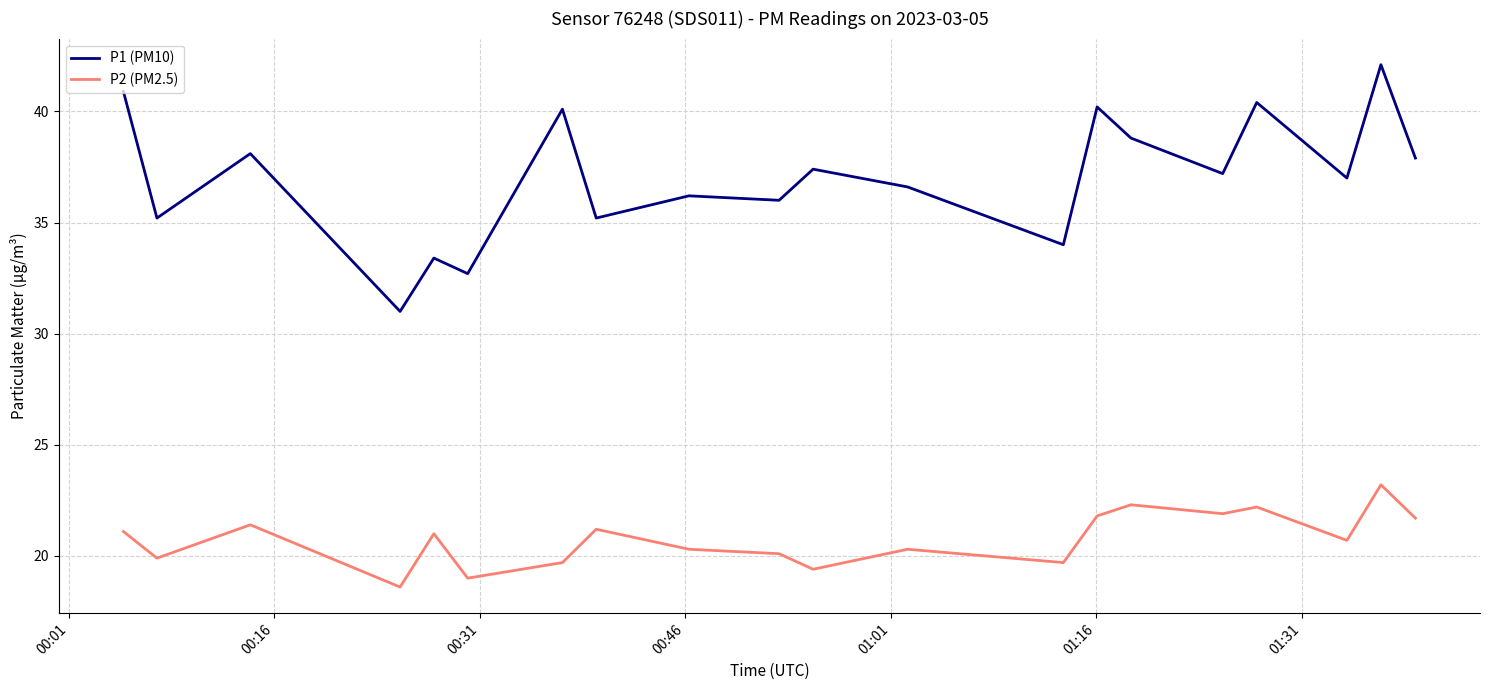

What is the difference between the maximum and minimum values in the P2 (PM2.5) series?

4.6